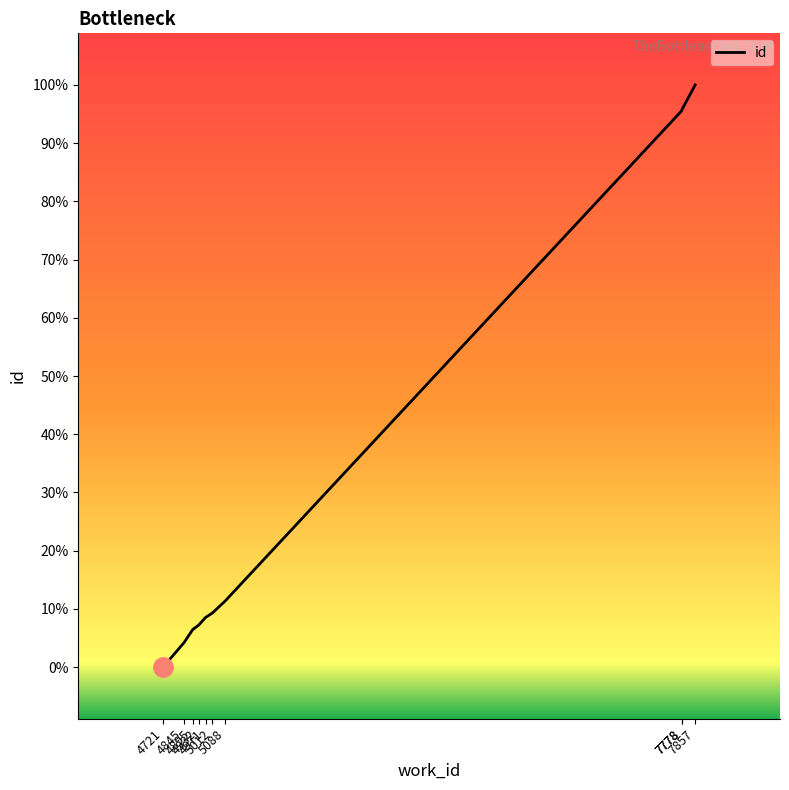

What is the ratio of the value at 7857 to the value at 7778?

1.0